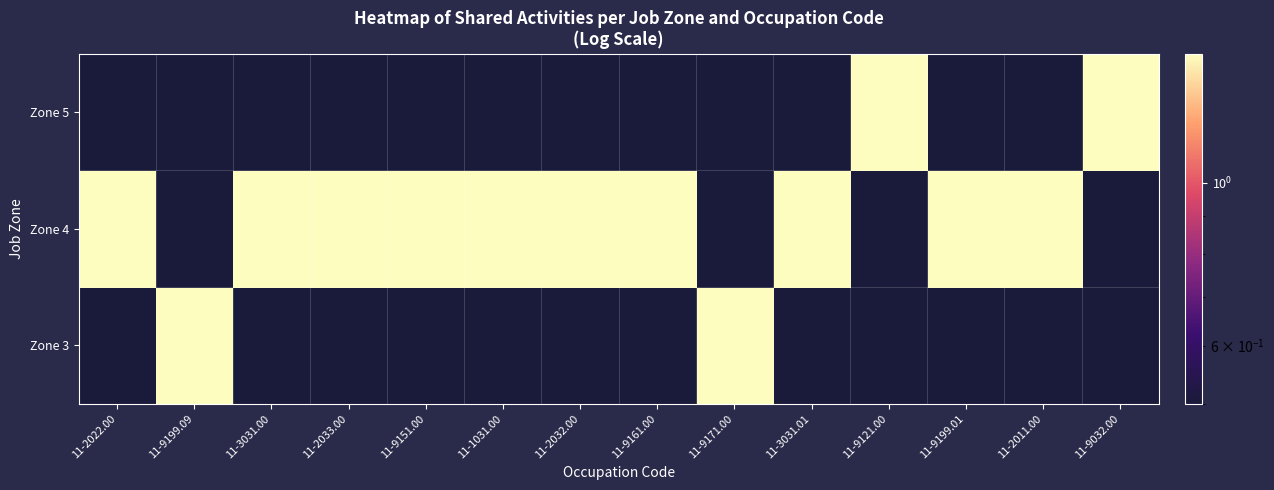

Which series changed the most between 11-9121.00 and 11-9199.01?

Zone 4